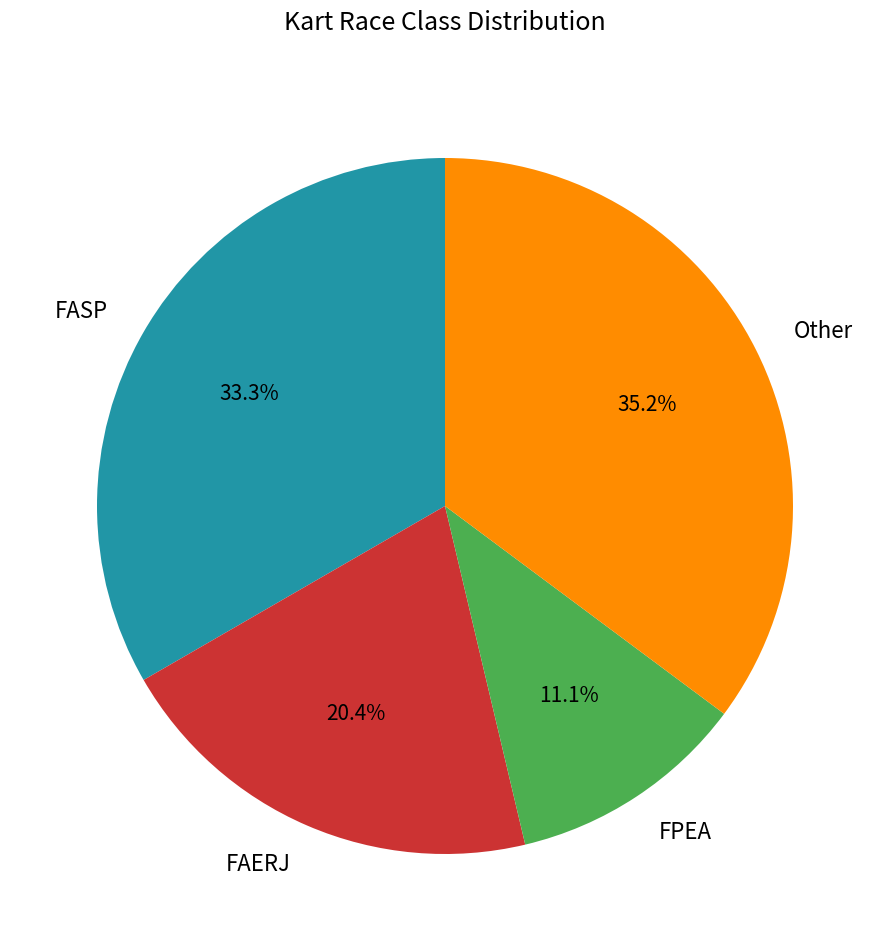

To the nearest percent, what is the difference between the largest and smallest slice percentages?

24%